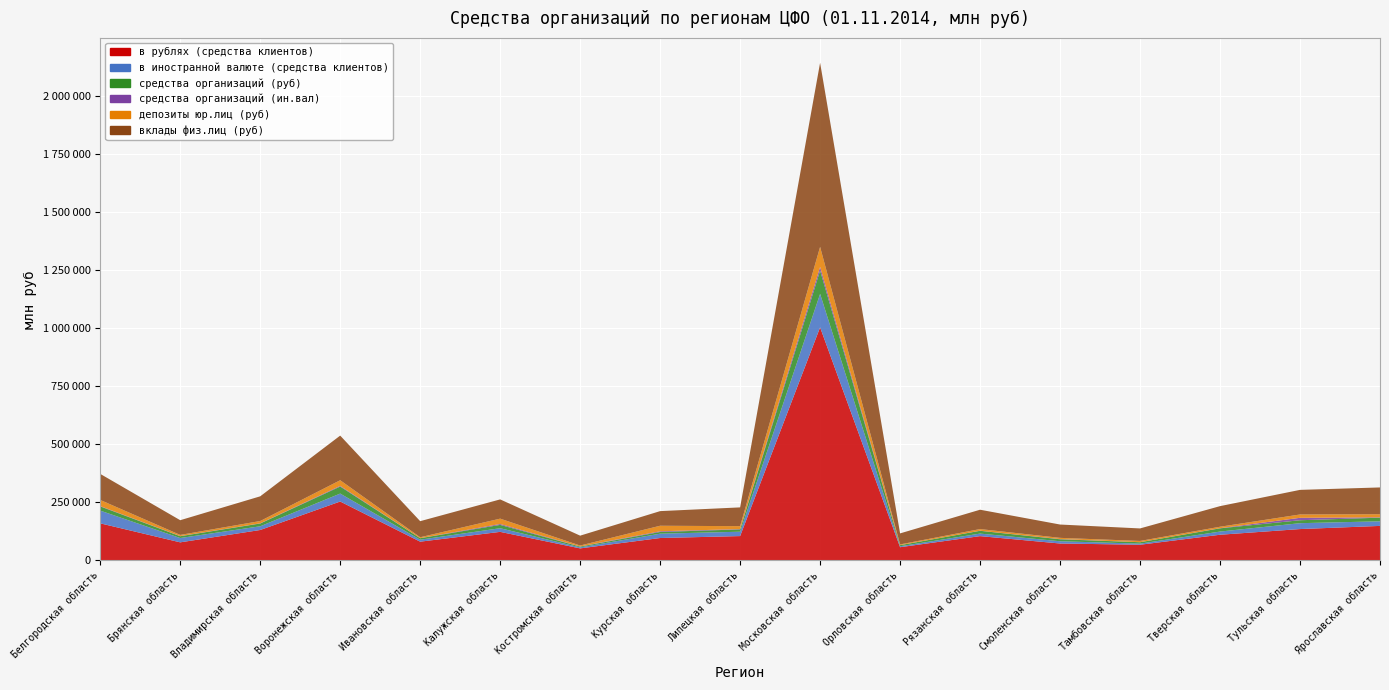

Reading left to right, list all the values displayed in this chart.

в рублях (средства клиентов): 159840	78068	131212	253790	80963	123166	52076	96715	105044	1003095	57167	104814	73067	67751	110758	135236	148775
в иностранной валюте (средства клиентов): 54778	18632	16019	34163	8512	15704	4283	18629	18792	144217	4070	10954	9718	4780	13707	25366	19823
средства организаций (руб): 18004	7707	11881	30181	6405	14328	3372	7307	9967	100146	4734	11961	8490	6042	13879	12585	15631
средства организаций (ин.вал): 1572	737	812	2903	289	3844	691	3057	1500	15765	165	413	919	148	717	10472	1517
депозиты юр.лиц (руб): 26287	4851	9861	24301	3821	23056	3934	23789	12412	86279	2995	7042	5232	5355	6147	14333	13300
вклады физ.лиц (руб): 112119	63348	106310	192058	69196	82763	42517	62941	80785	792199	47449	83288	57301	53861	88665	105844	115288